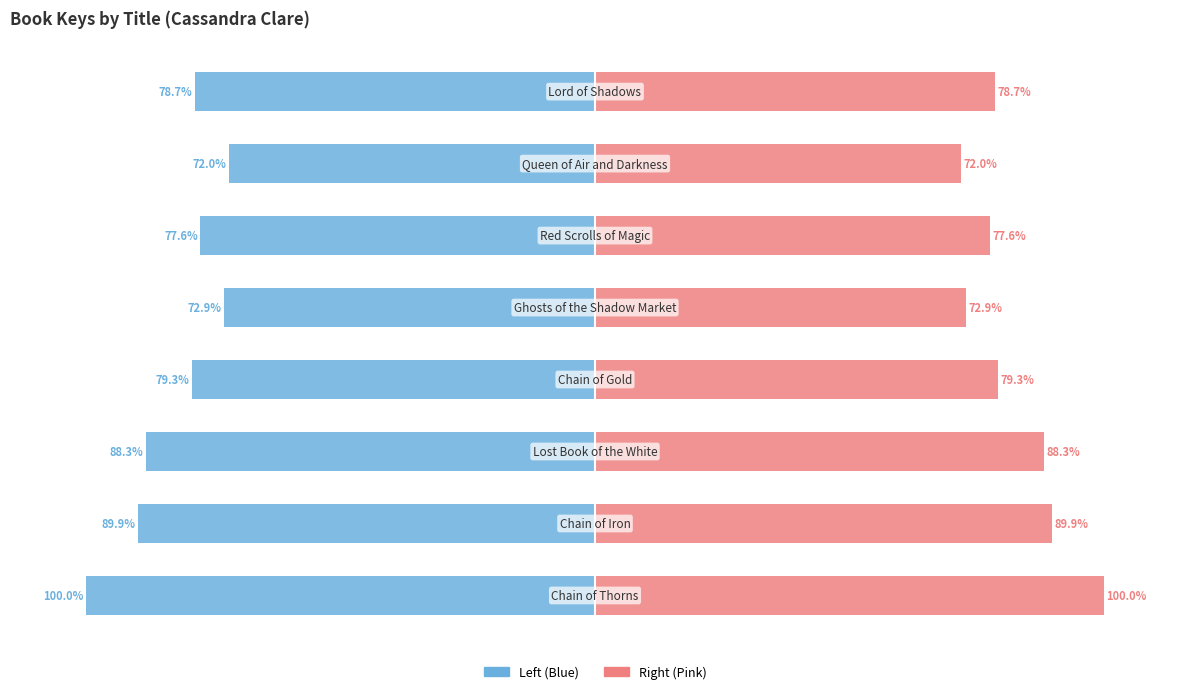

Rank the series by their maximum value, from lowest to highest.

Key (left), Key (right)